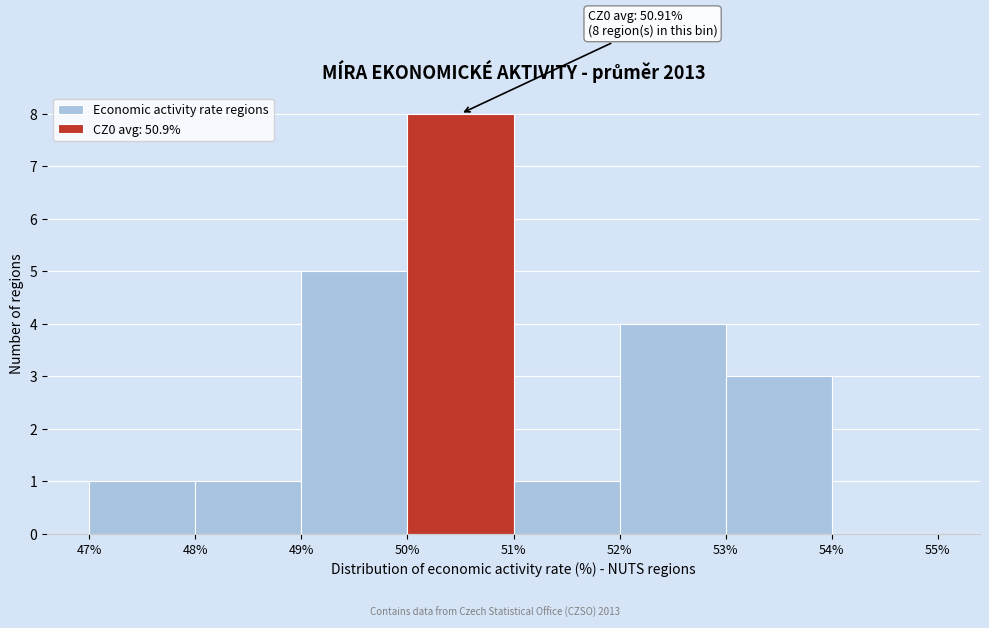

Which range on the x-axis has the tallest bar?

50% to 51%